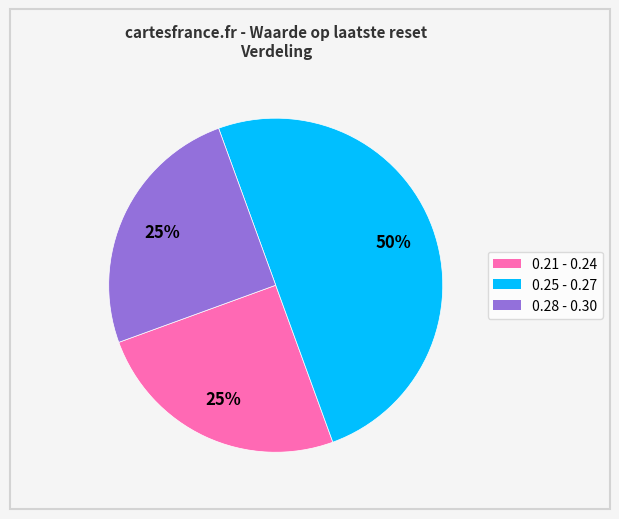

Which slice is the largest?

0.25 - 0.27